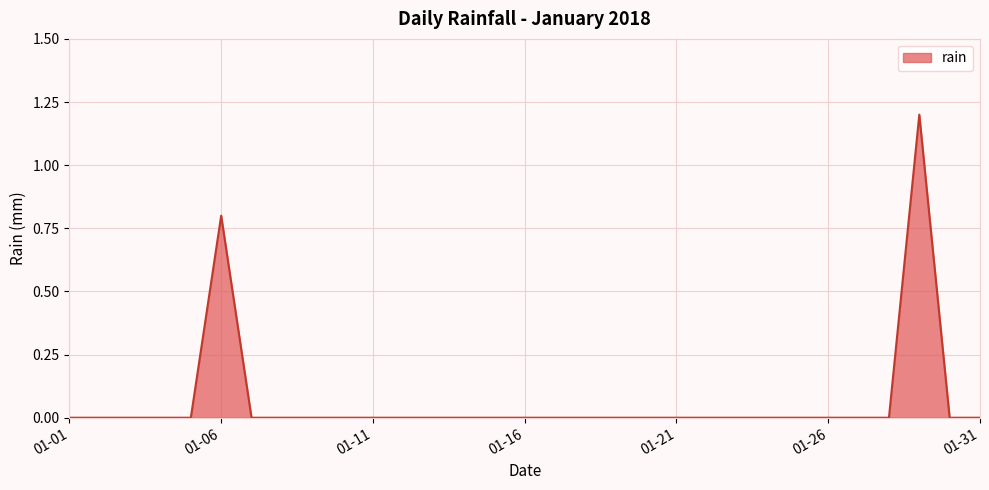

What is the greatest value displayed?

1.2